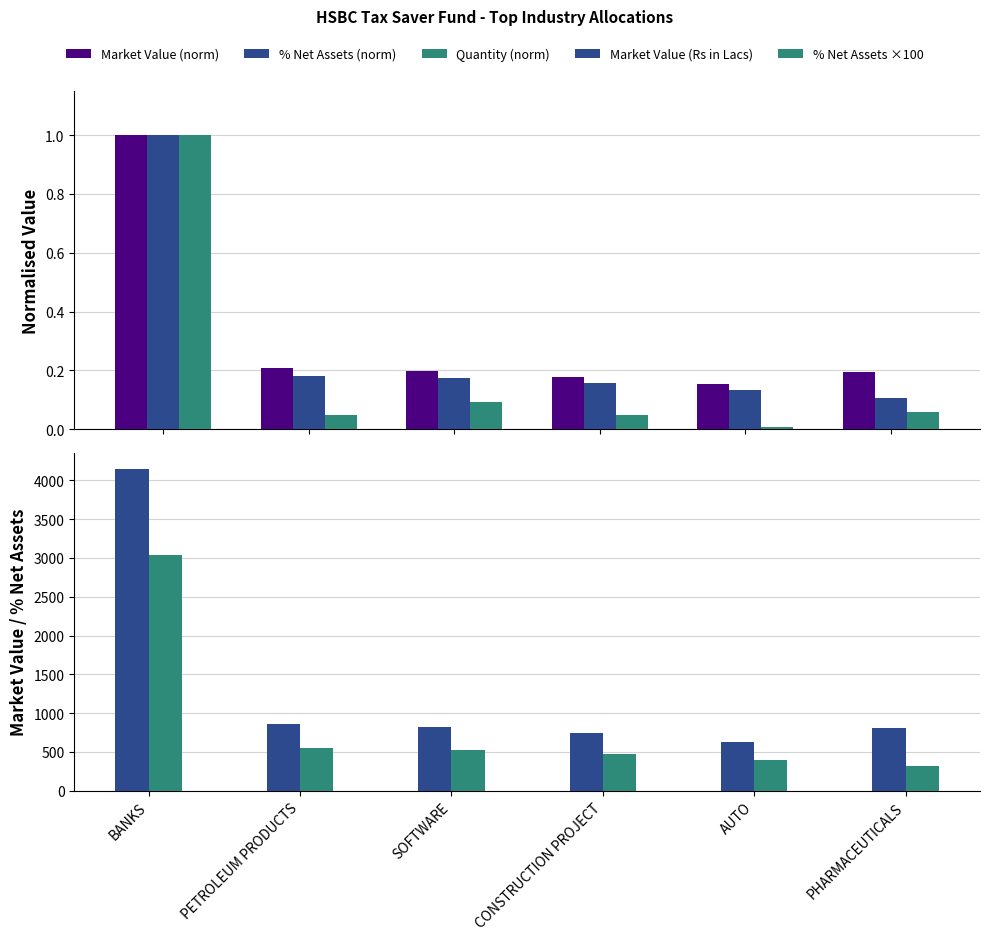

What are all the series names shown in the legend?

Market Value (norm), % Net Assets (norm), Quantity (norm), Market Value (Rs in Lacs), % Net Assets ×100